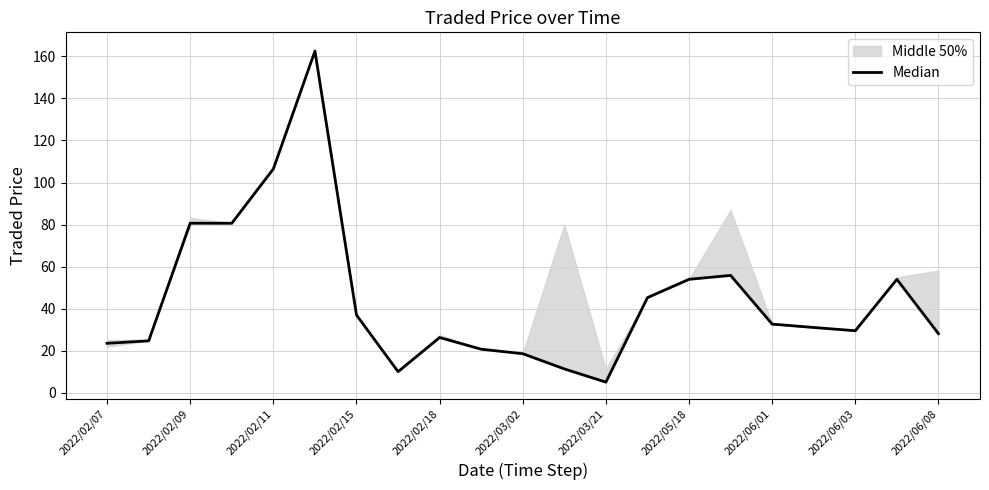

How many points are lower than both their immediate neighbors (excluding endpoints)?

4